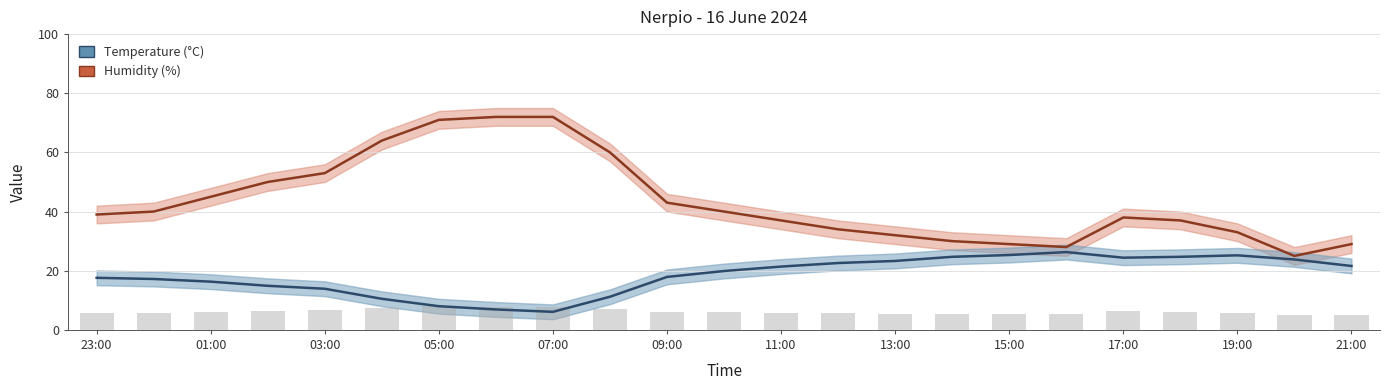

Read the Temperature (°C) value at 15.

24.7